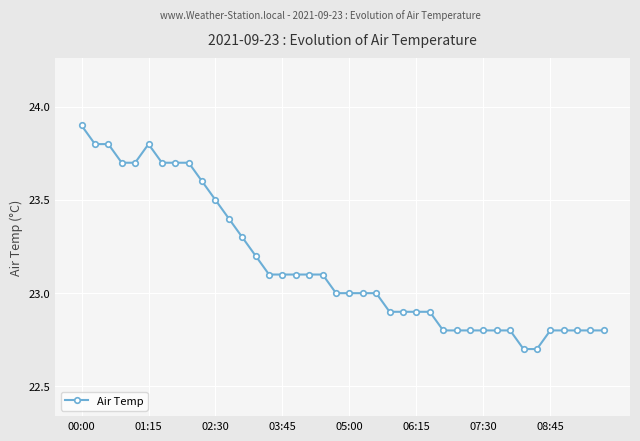

Does the chart display data point markers on the line(s)?

Yes